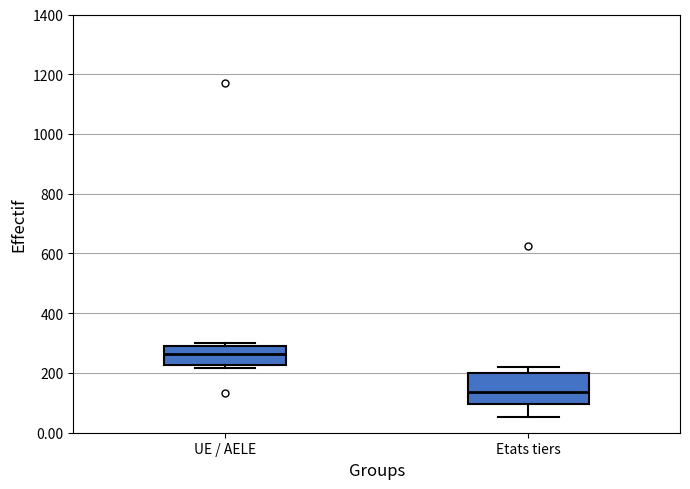

Which box is the tallest, from its lower edge to its upper edge?

Etats tiers